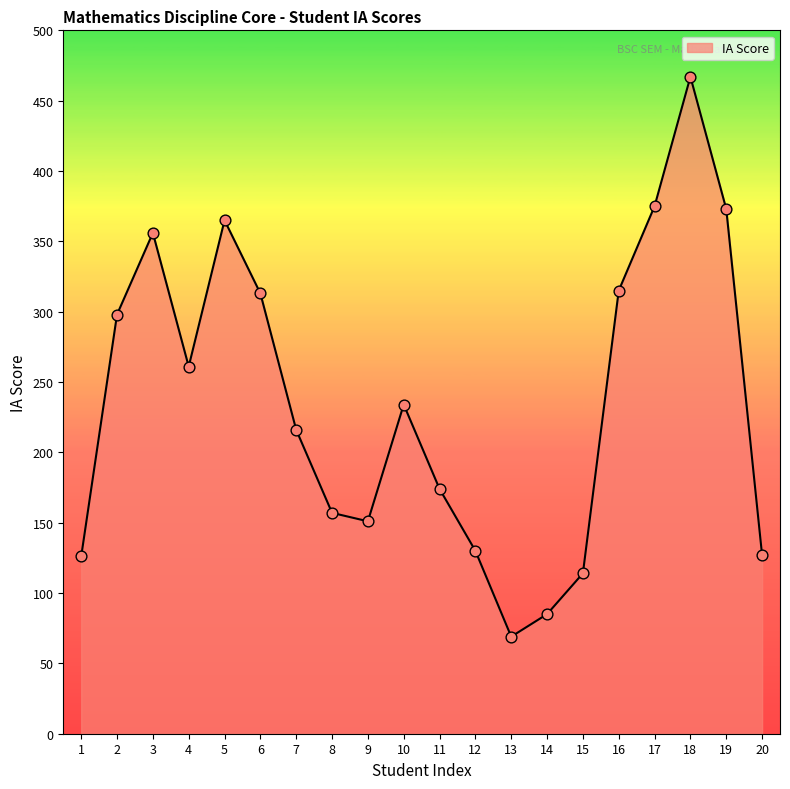

What is the ratio of the value at 11 to the value at 12?

1.3